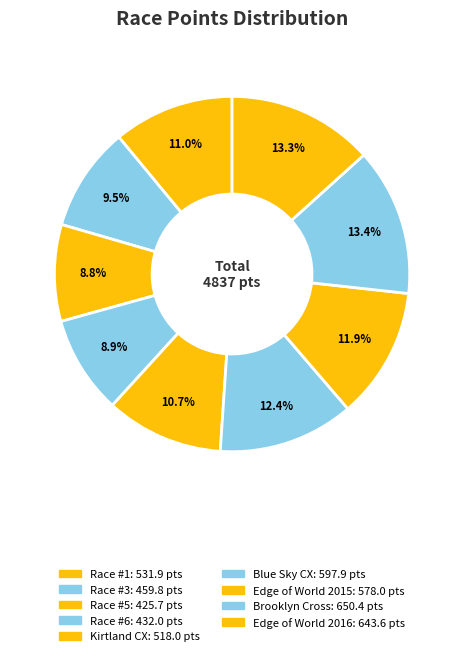

Rank the categories by value from highest to lowest.

Brooklyn Cross, Edge of World 2016, Blue Sky CX, Edge of World 2015, Race #1, Kirtland CX, Race #3, Race #6, Race #5